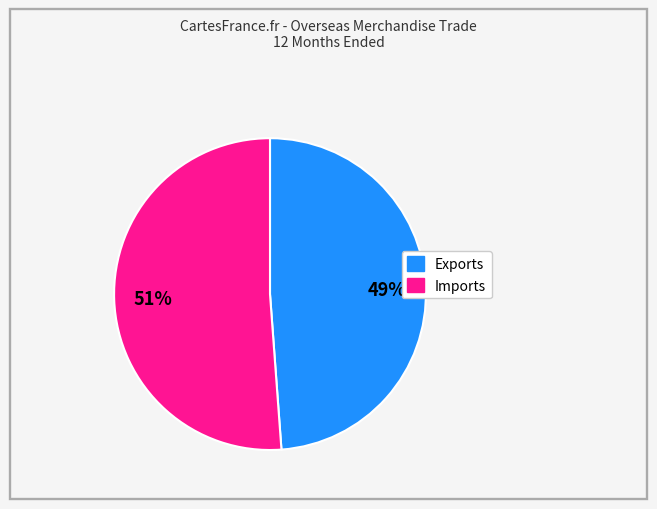

To the nearest percent, what is the average slice percentage?

50%